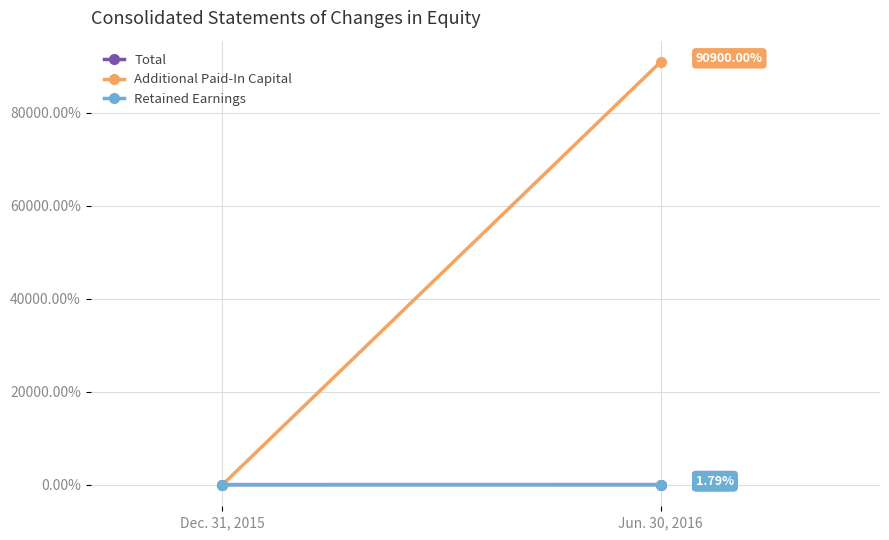

What is the difference between the Additional Paid-In Capital values at Jun. 30, 2016 and Dec. 31, 2015?

91000.0